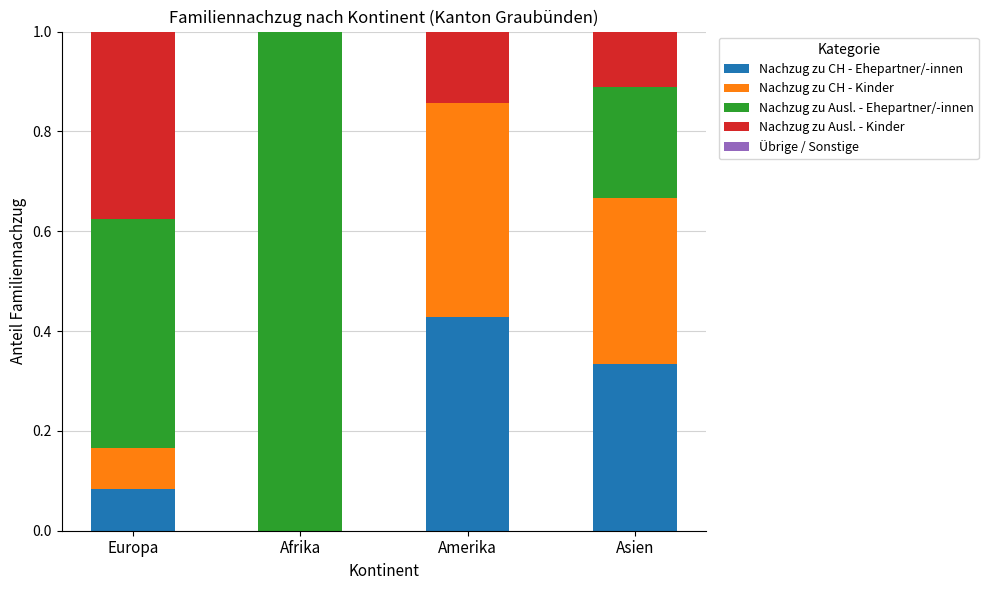

What is the total value across all series at Europa?

1.0